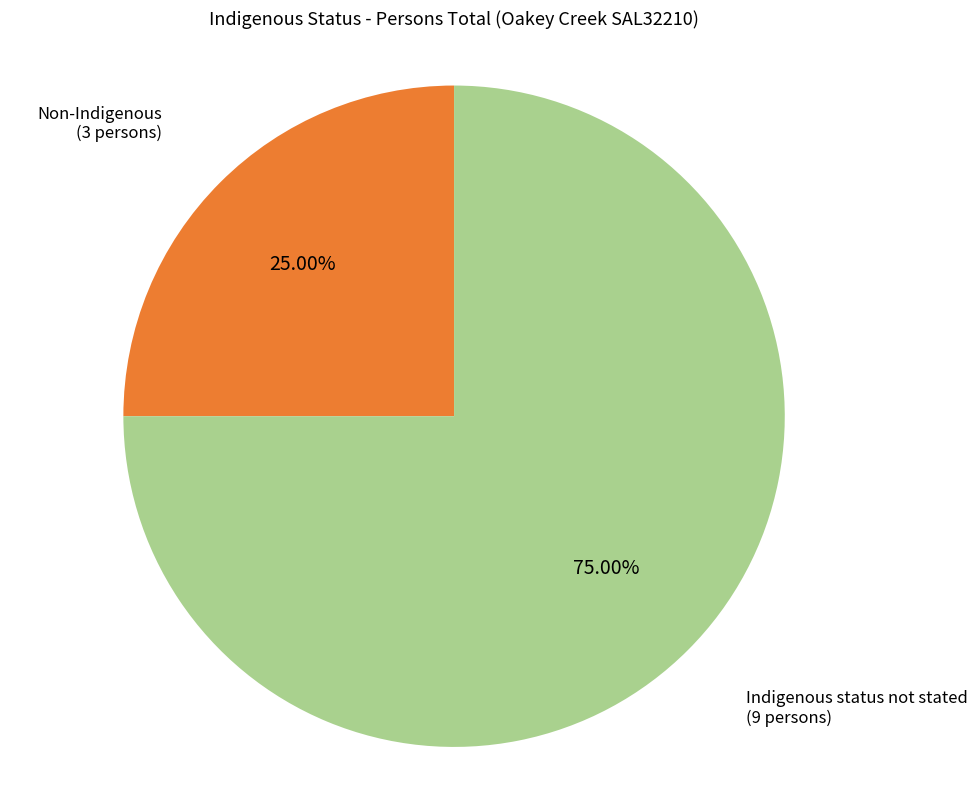

Is there any slice that represents more than half of the pie?

Yes